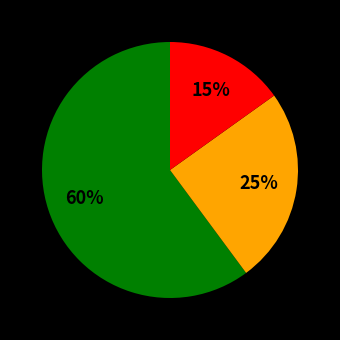

Is there any slice that represents more than half of the pie?

Yes